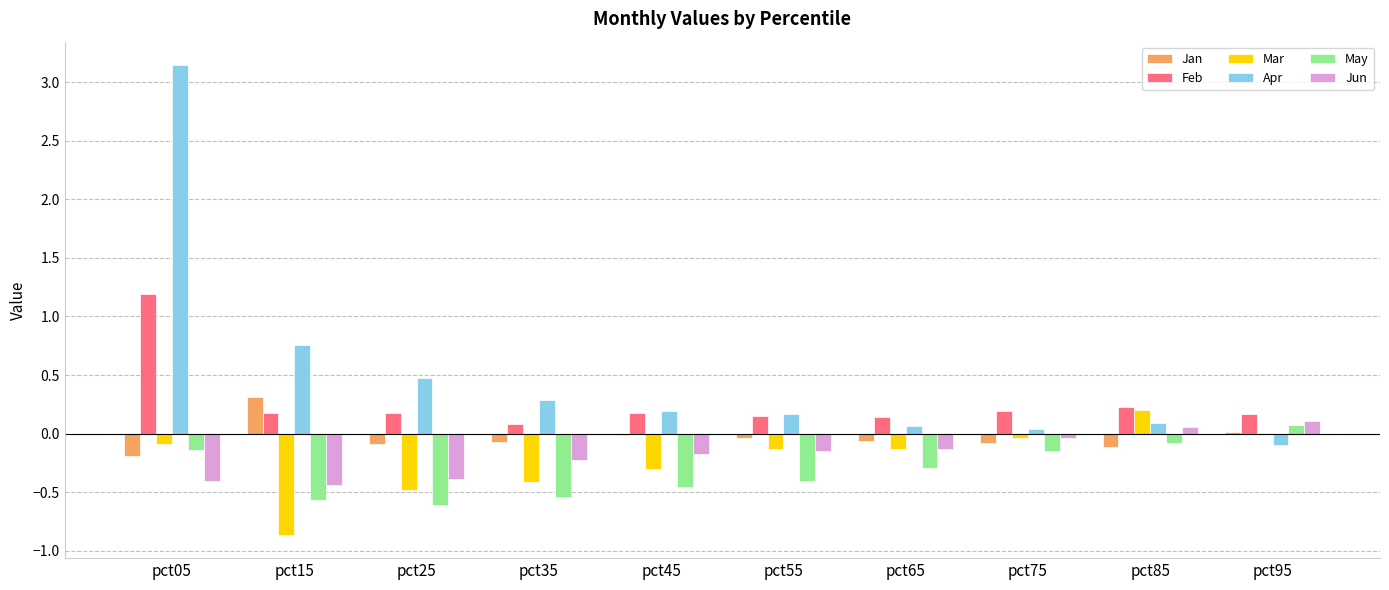

Which category has the highest value across all series?

pct05